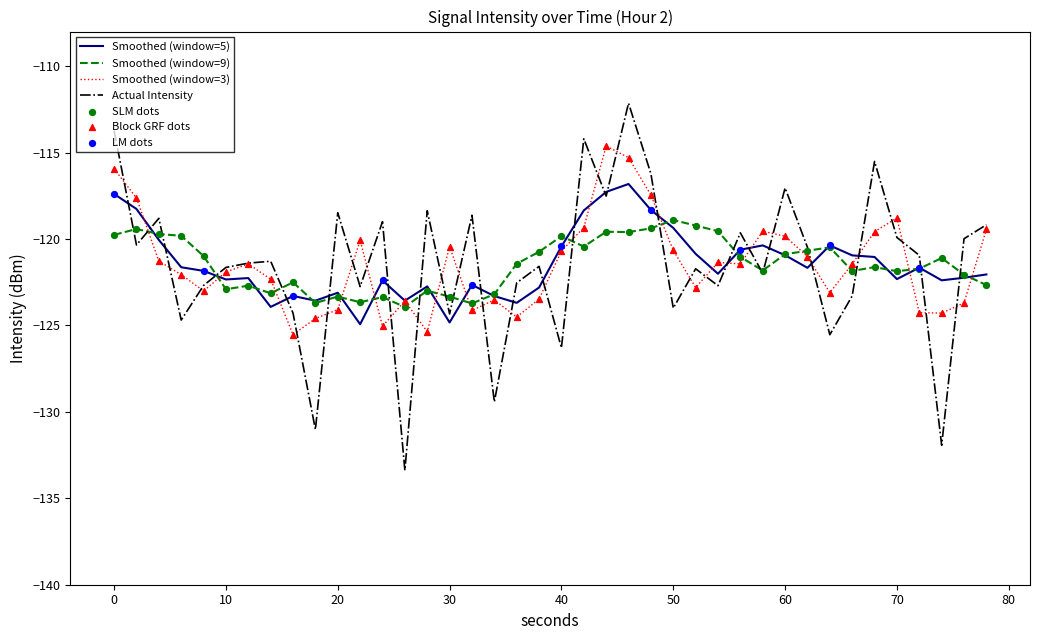

Which series has the widest spread of values?

Actual Intensity